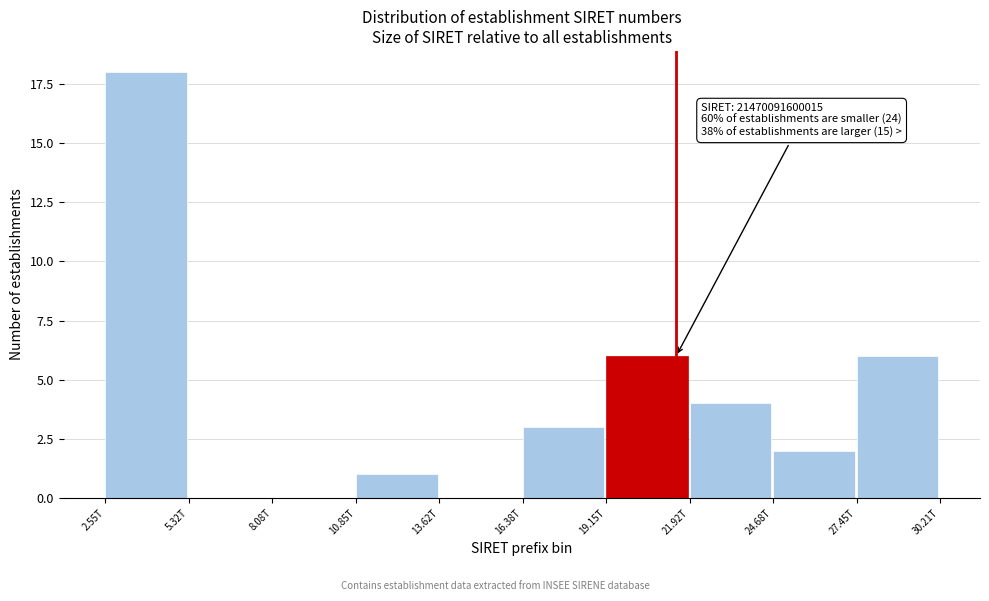

Reading left to right, what are all the values shown in this chart?

2.55T=18	5.32T=0	8.08T=0	10.85T=1	13.62T=0	16.38T=3	19.15T=6	21.92T=4	24.68T=2	27.45T=6